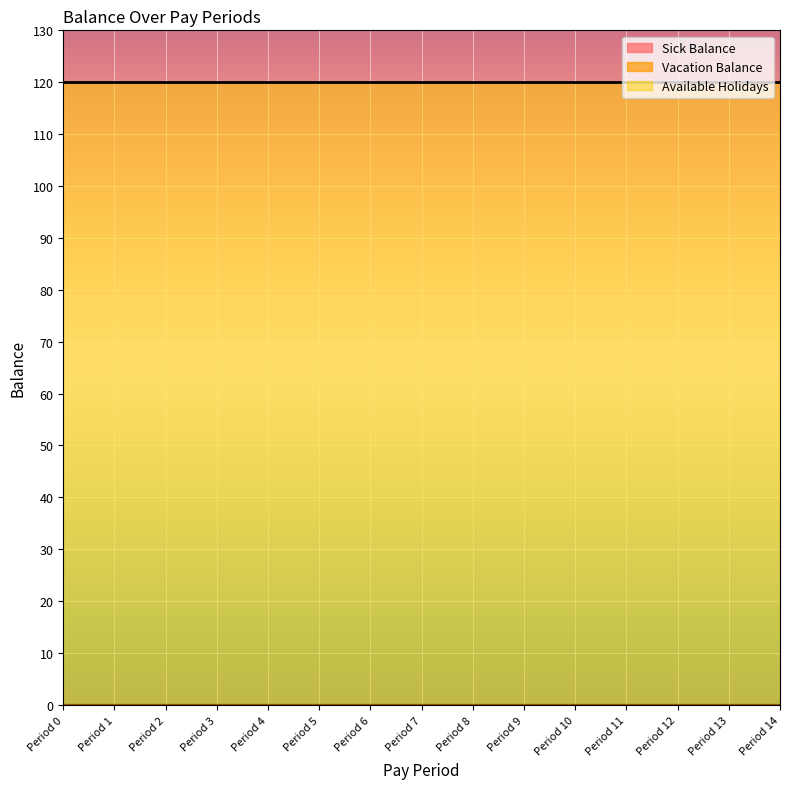

True or false: Sick Balance and Available Holidays cross at least once.

False